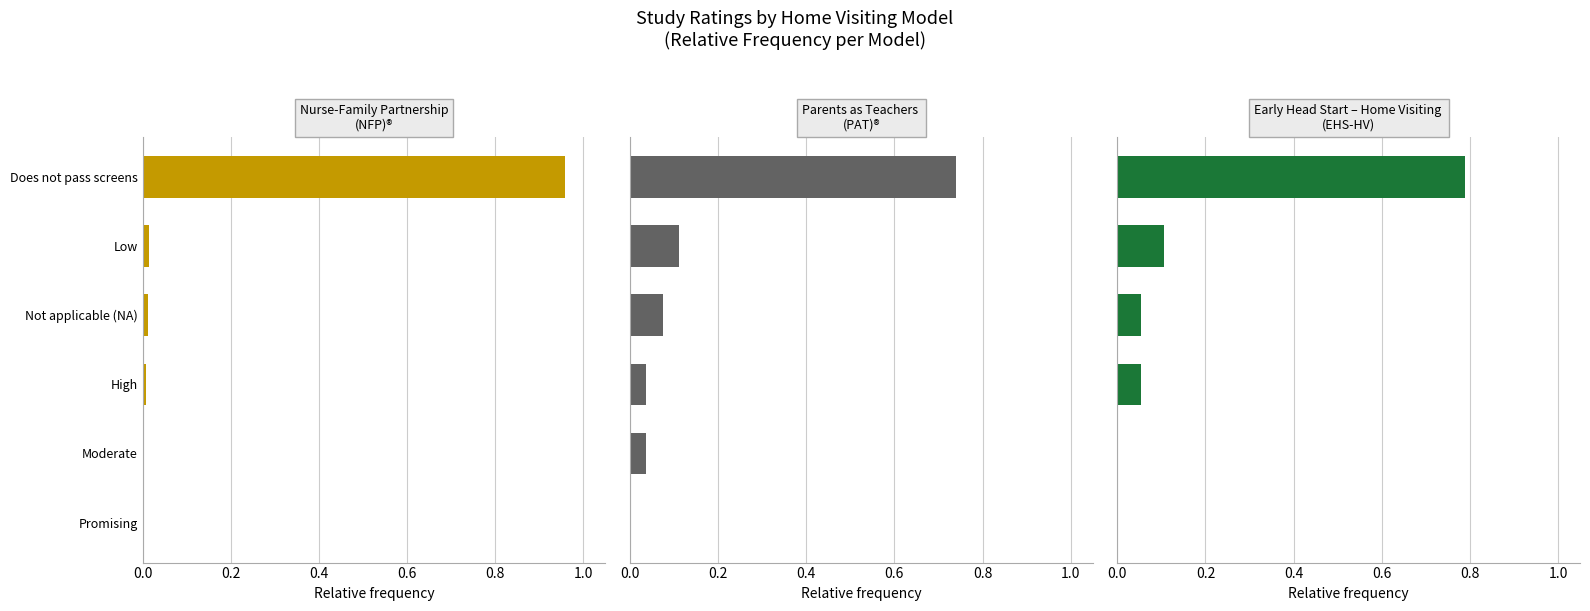

Reading right to left, transcribe all the data shown in this chart.

Nurse-Family Partnership (NFP)®: 0.0	0.0	0.0	0.0	0.0	1.0
Parents as Teachers (PAT)®: 0.0	0.0	0.0	0.1	0.1	0.7
Early Head Start – Home Visiting (EHS-HV): 0.0	0.0	0.1	0.1	0.1	0.8